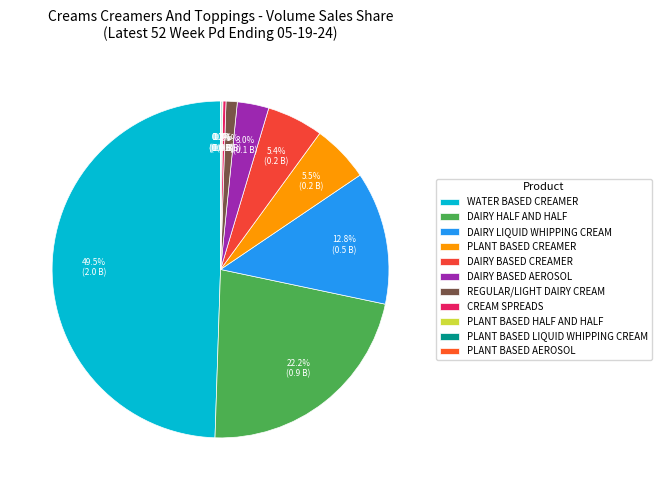

The WATER BASED CREAMER slice represents 49% of the pie. True or false?

True